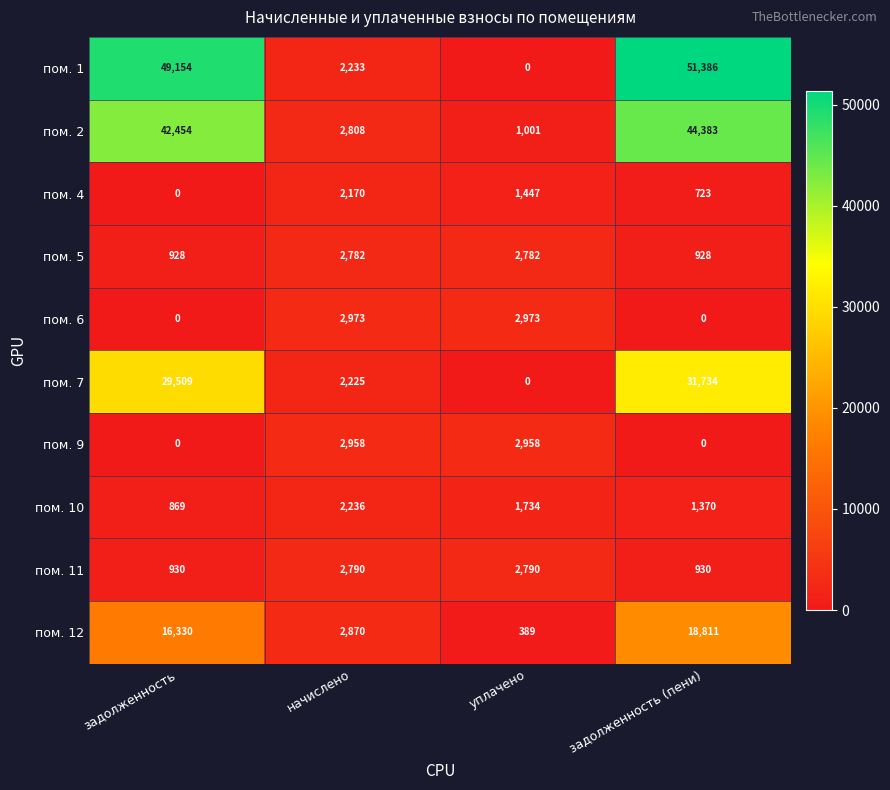

What is the average value of the пом. 12 series?

9600